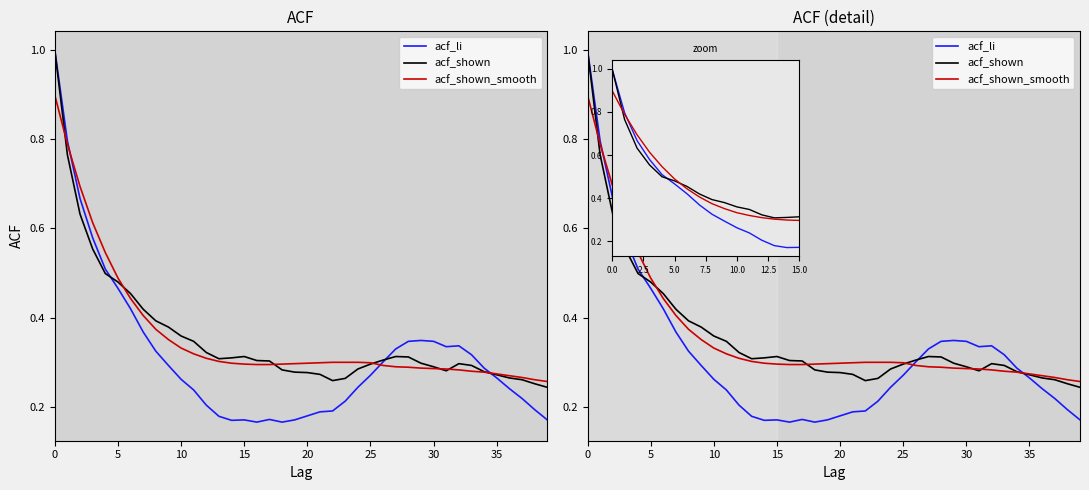

Which series changed the most between 36 and 39?

acf_li